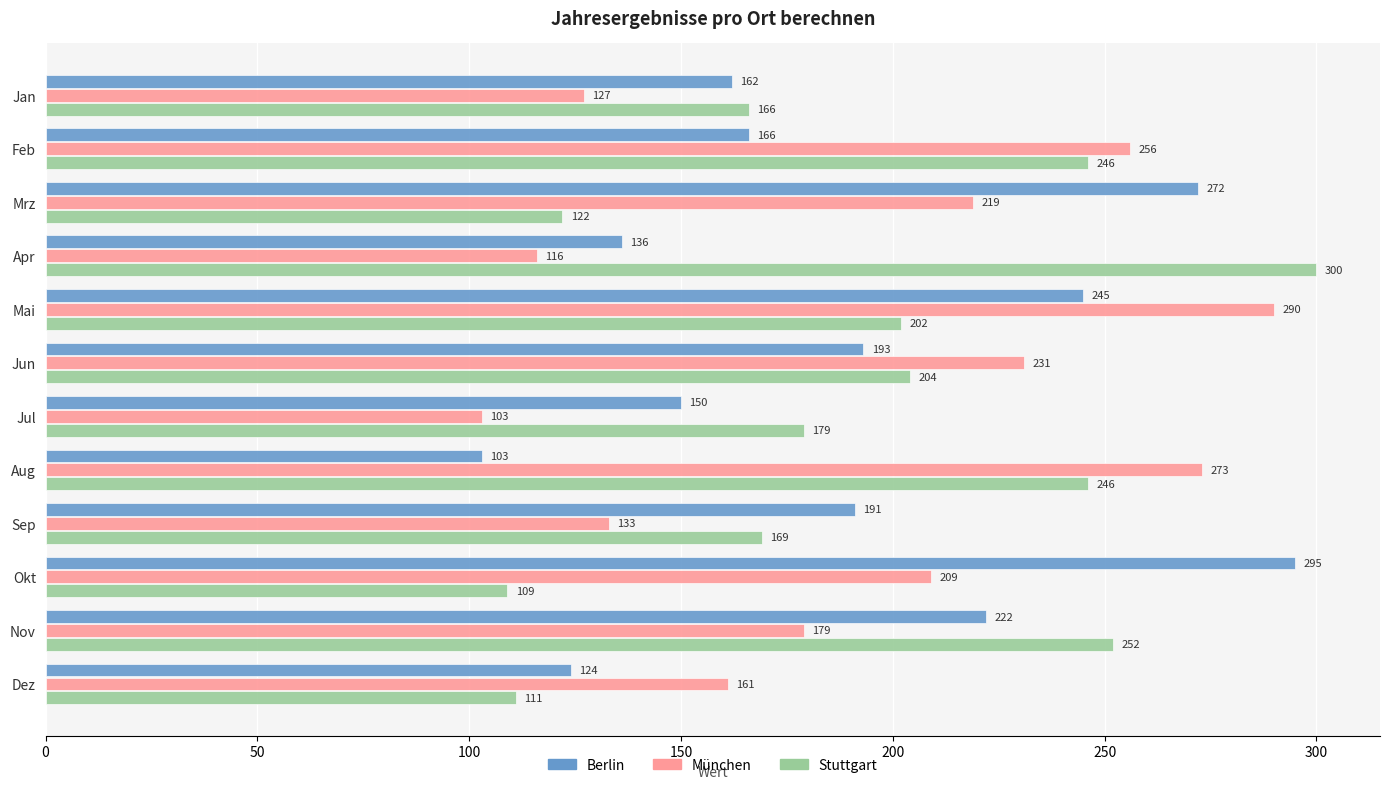

Count the number of data series in this chart.

3